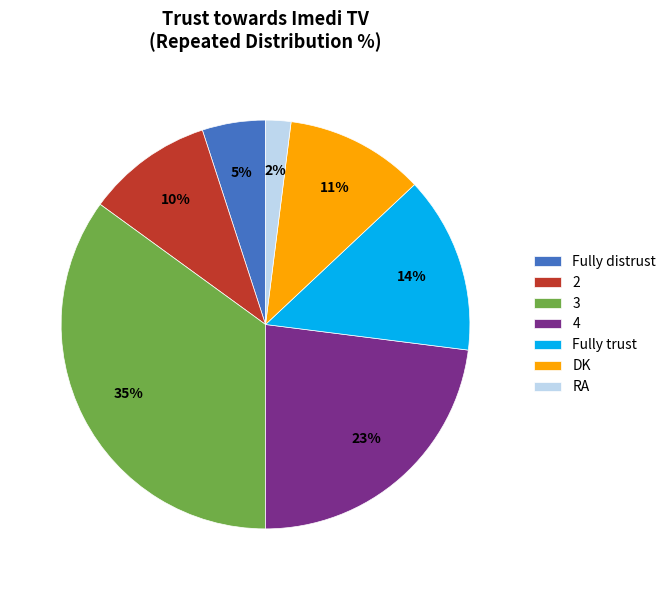

Is it true that Fully trust is 20% of the pie?

False